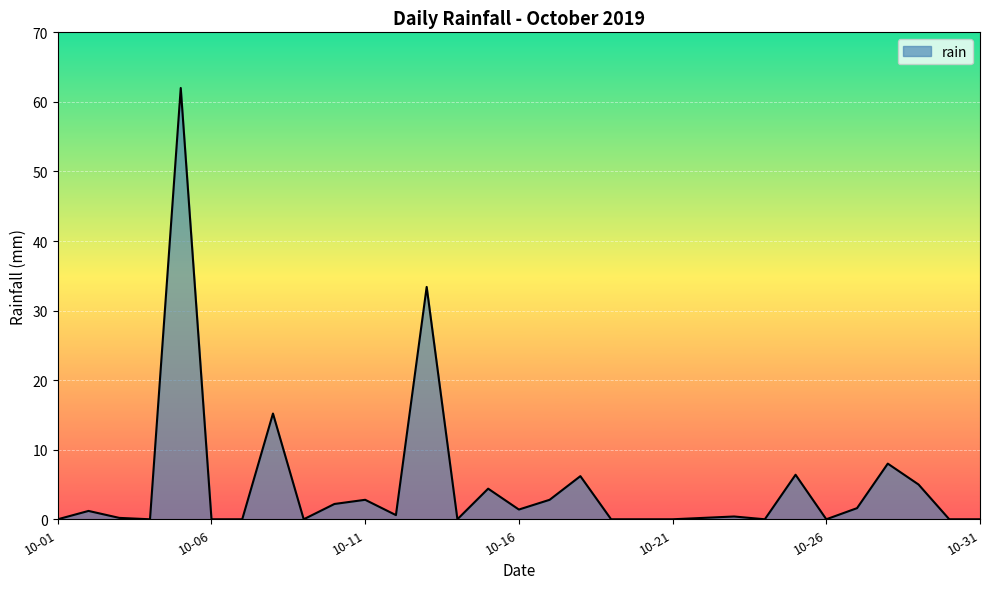

What is the greatest value displayed?

62.0